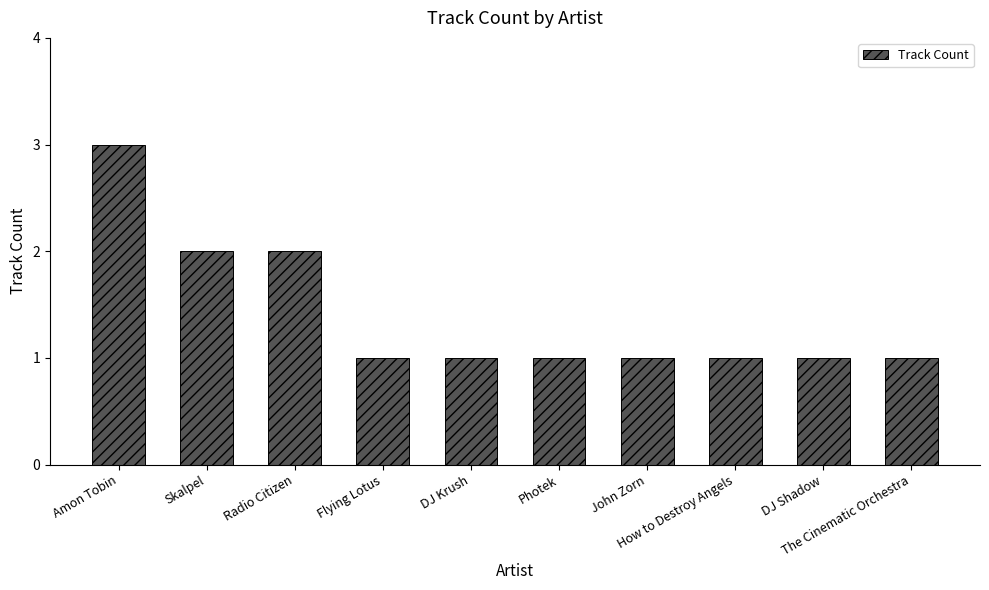

Reading right to left, extract all data points from this chart.

The Cinematic Orchestra=1	DJ Shadow=1	How to Destroy Angels=1	John Zorn=1	Photek=1	DJ Krush=1	Flying Lotus=1	Radio Citizen=2	Skalpel=2	Amon Tobin=3